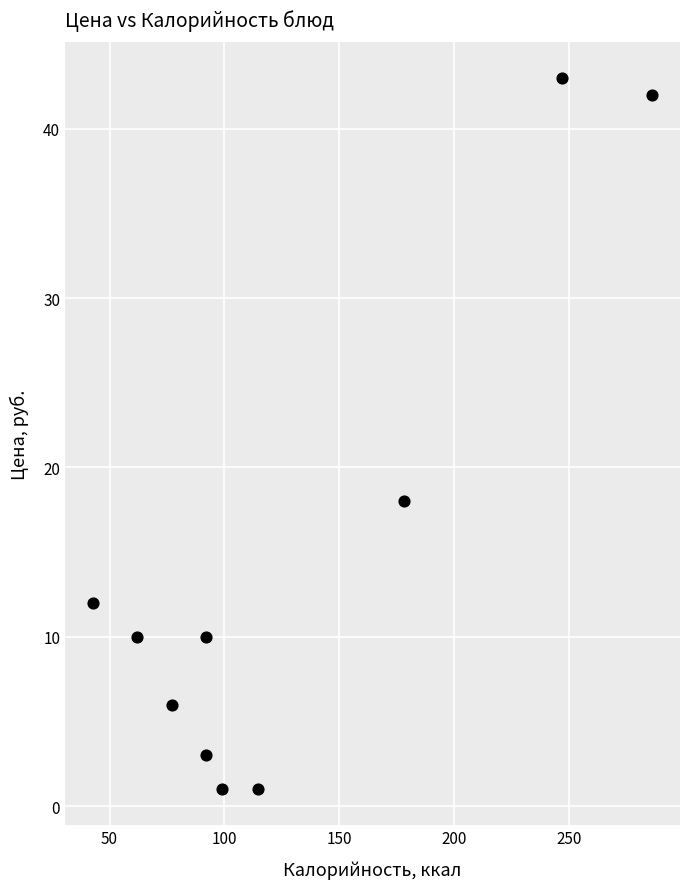

What is the average X value?

129.1